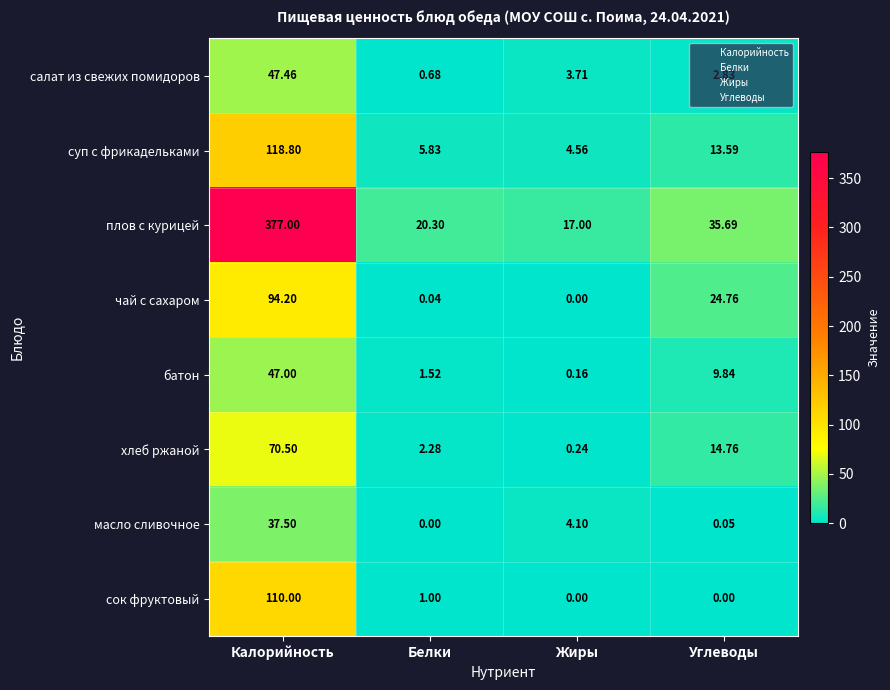

At which category is the sum across all series the highest?

Калорийность